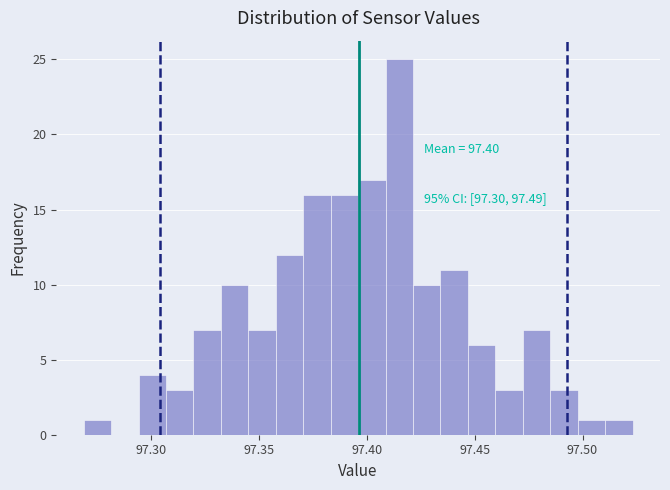

Around what value on the x-axis is the tallest bar? Give the approximate position of its centre, as read against the axis.

97.415